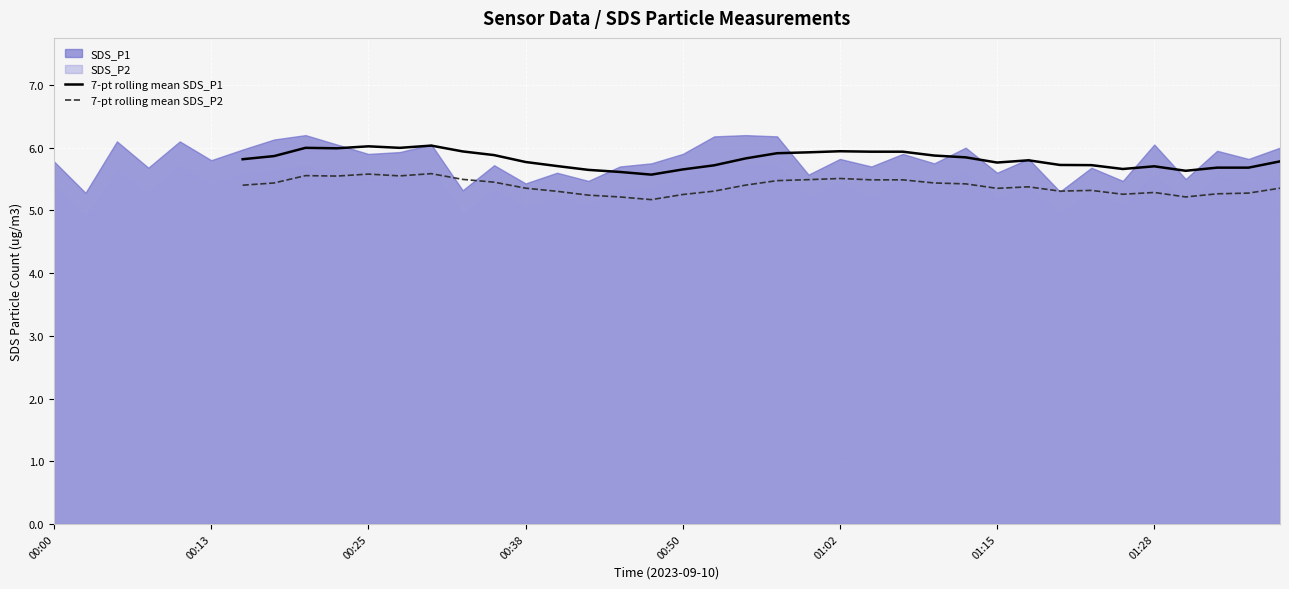

Count the number of categories in the chart.

40